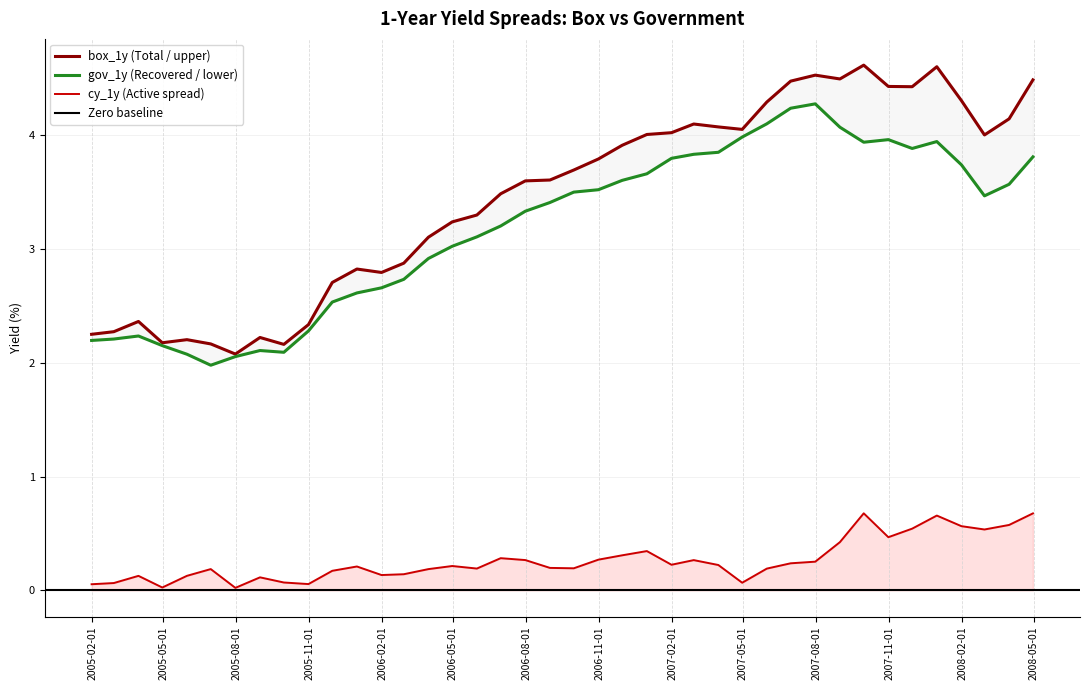

Is it true that box_1y equals 7.9 at 35?

False